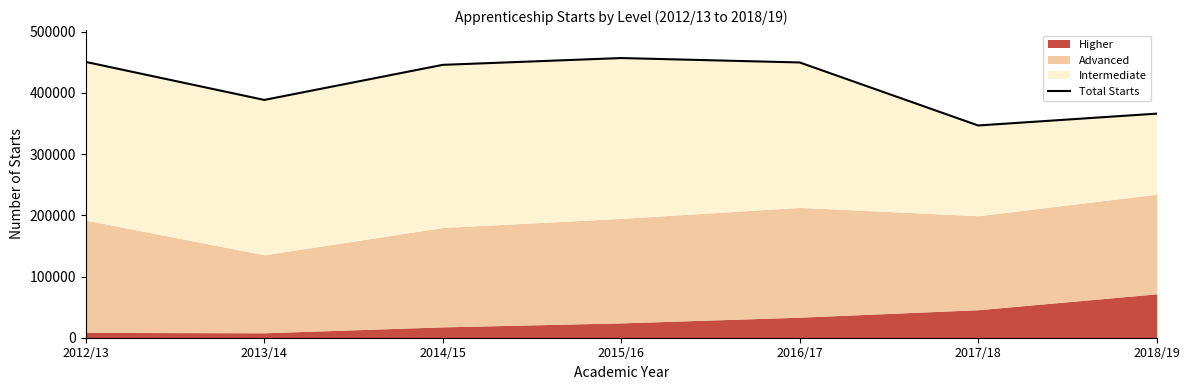

The value at 2013/14 is 388590. True or false?

True